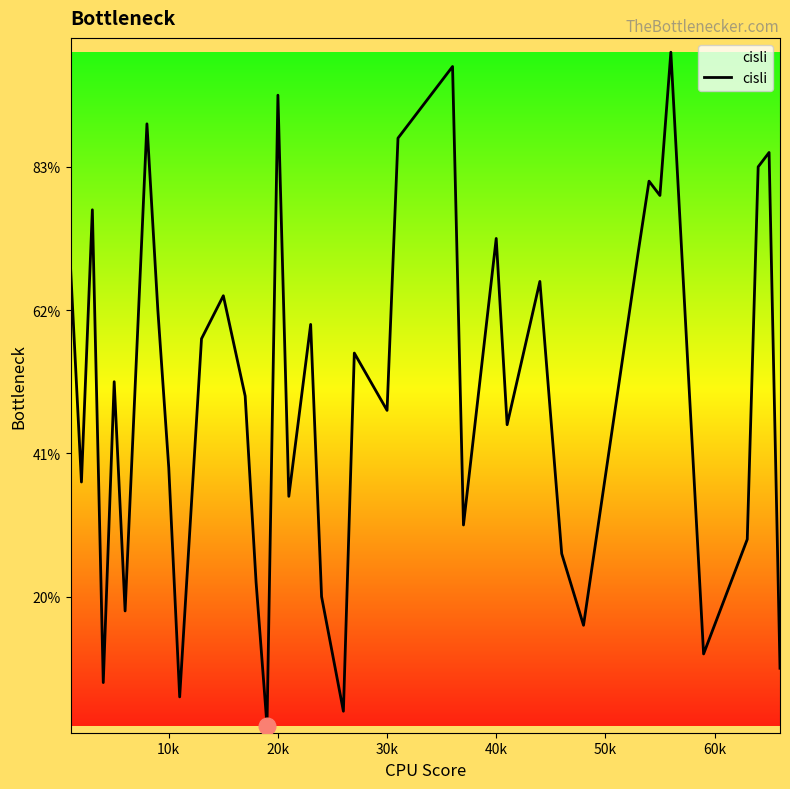

Is this an area chart (filled region under the line)?

No